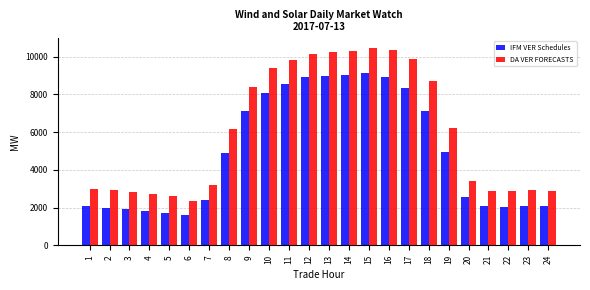

Which series has the largest total across all categories?

DA VER FORECASTS